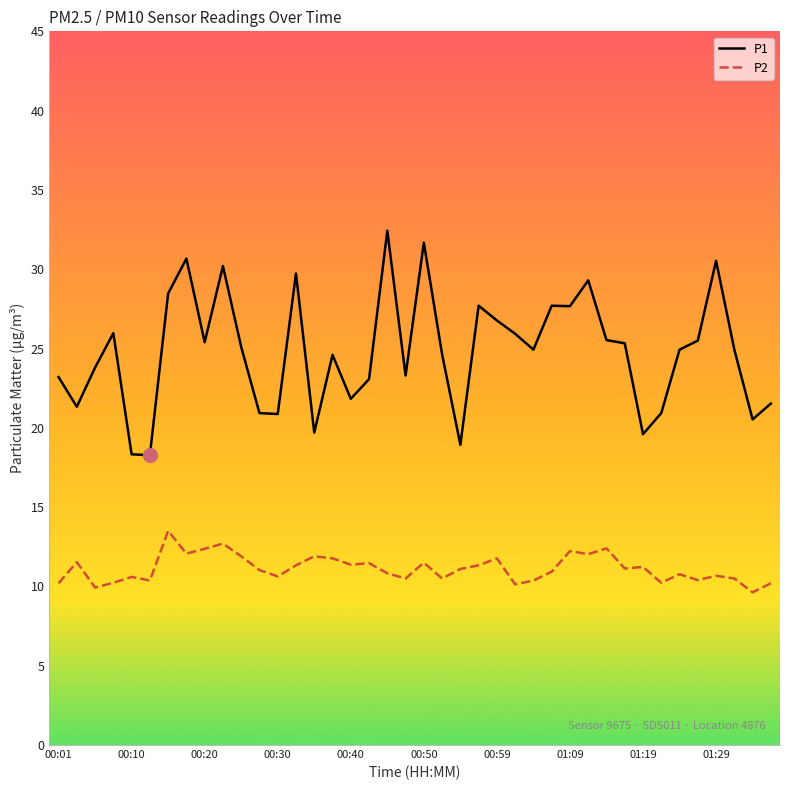

What is the difference between the maximum and minimum values in the P1 series?

14.2